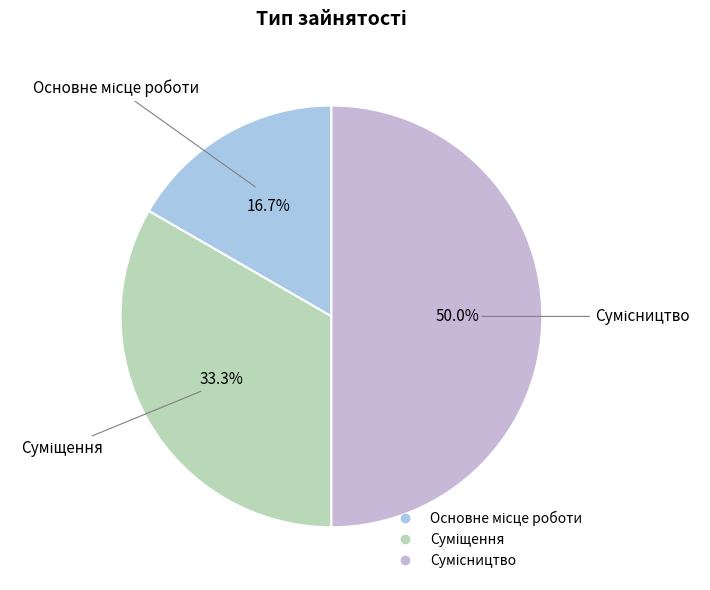

True or false: Суміщення accounts for 25% of the total.

False